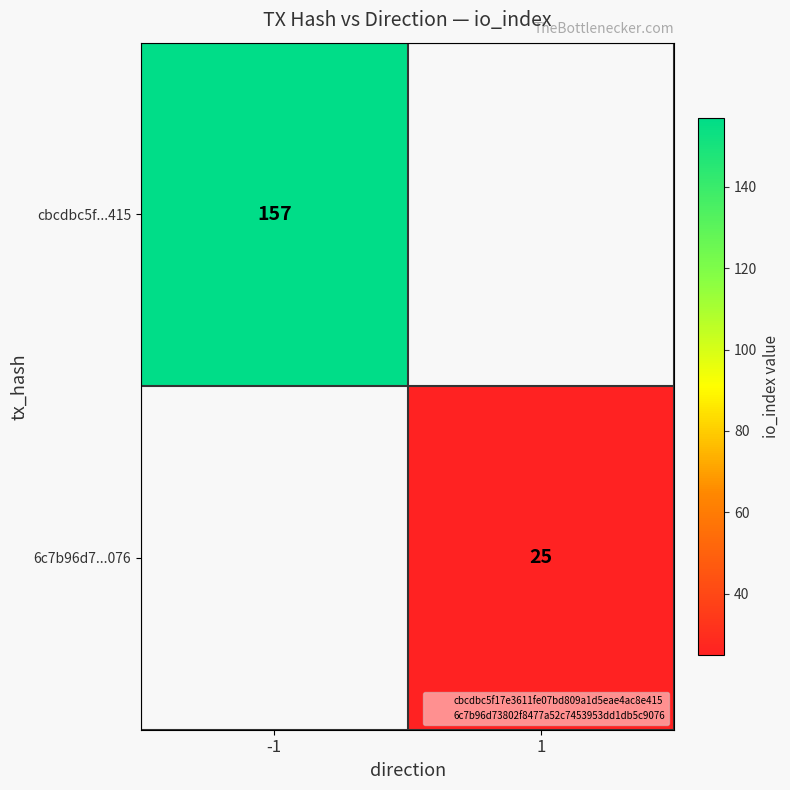

At which label does cbcdbc5f...415 reach its peak?

-1